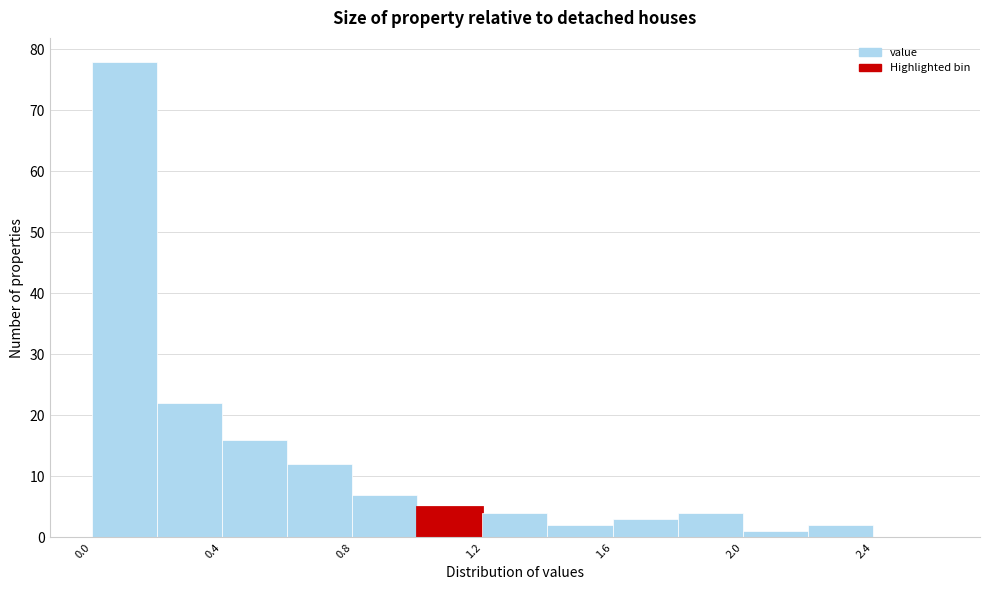

Reading left to right, list every bar in this chart as the range it spans on the x-axis followed by its height. The values are not printed on the chart, so give them approximately, as read against the axis.

0.0 to 0.2: 78
0.2 to 0.4: 22
0.4 to 0.6: 16
0.6 to 0.8: 12
0.8 to 1.0: 7
1.0 to 1.2: 5
1.2 to 1.4: 4
1.4 to 1.6: 2
1.6 to 1.8: 3
1.8 to 2.0: 4
2.0 to 2.2: 1
2.2 to 2.4: 2
2.4 to 2.6: 0